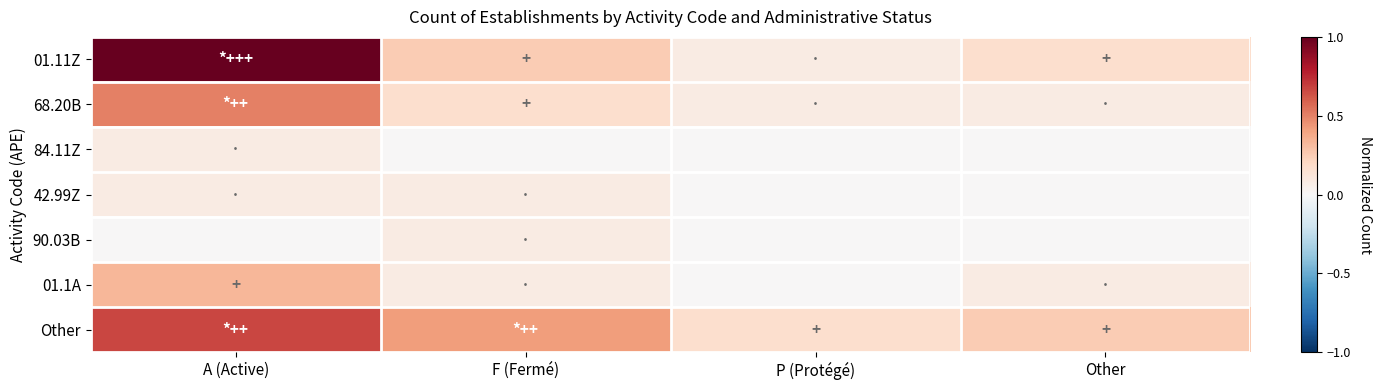

Reading right to left, transcribe all the data shown in this chart.

01.11Z: Other=0.2	P (Protégé)=0.1	F (Fermé)=0.2	A (Active)=1.0
68.20B: Other=0.1	P (Protégé)=0.1	F (Fermé)=0.2	A (Active)=0.5
84.11Z: Other=0.0	P (Protégé)=0.0	F (Fermé)=0.0	A (Active)=0.1
42.99Z: Other=0.0	P (Protégé)=0.0	F (Fermé)=0.1	A (Active)=0.1
90.03B: Other=0.0	P (Protégé)=0.0	F (Fermé)=0.1	A (Active)=0.0
01.1A: Other=0.1	P (Protégé)=0.0	F (Fermé)=0.1	A (Active)=0.3
Other: Other=0.2	P (Protégé)=0.2	F (Fermé)=0.4	A (Active)=0.7